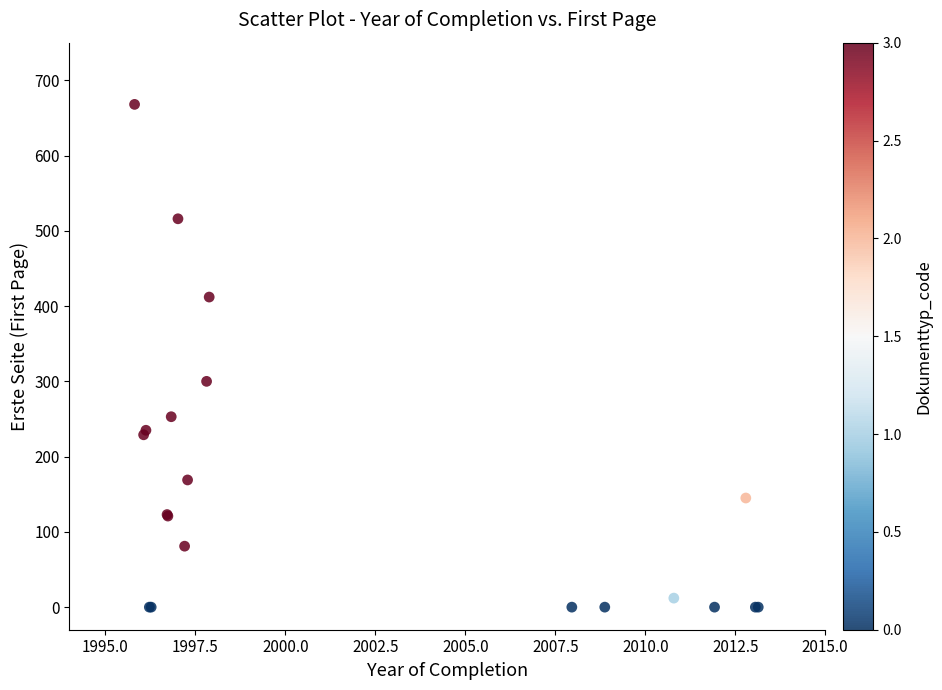

What Y value in the scatter plot is closest to 334?

300